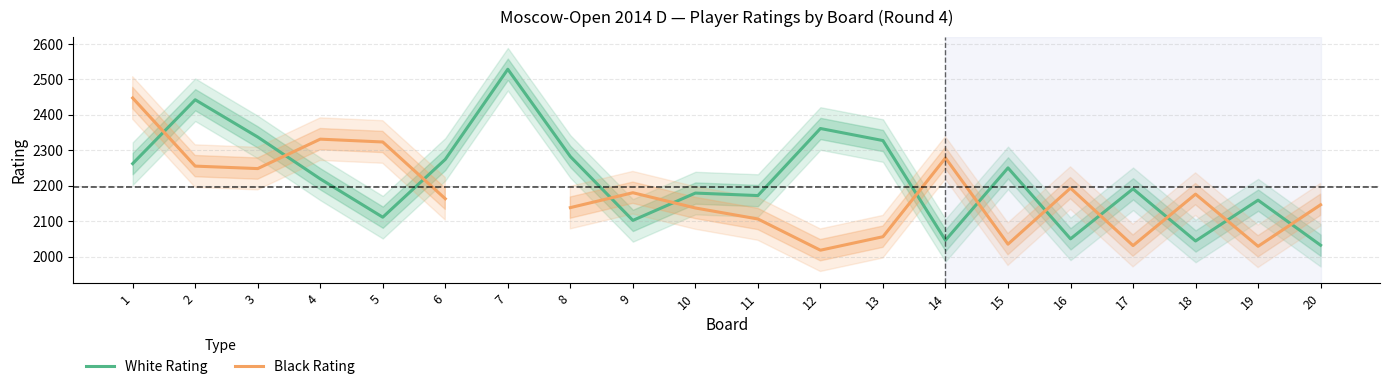

What is the total value across all series at 8?

4420.0